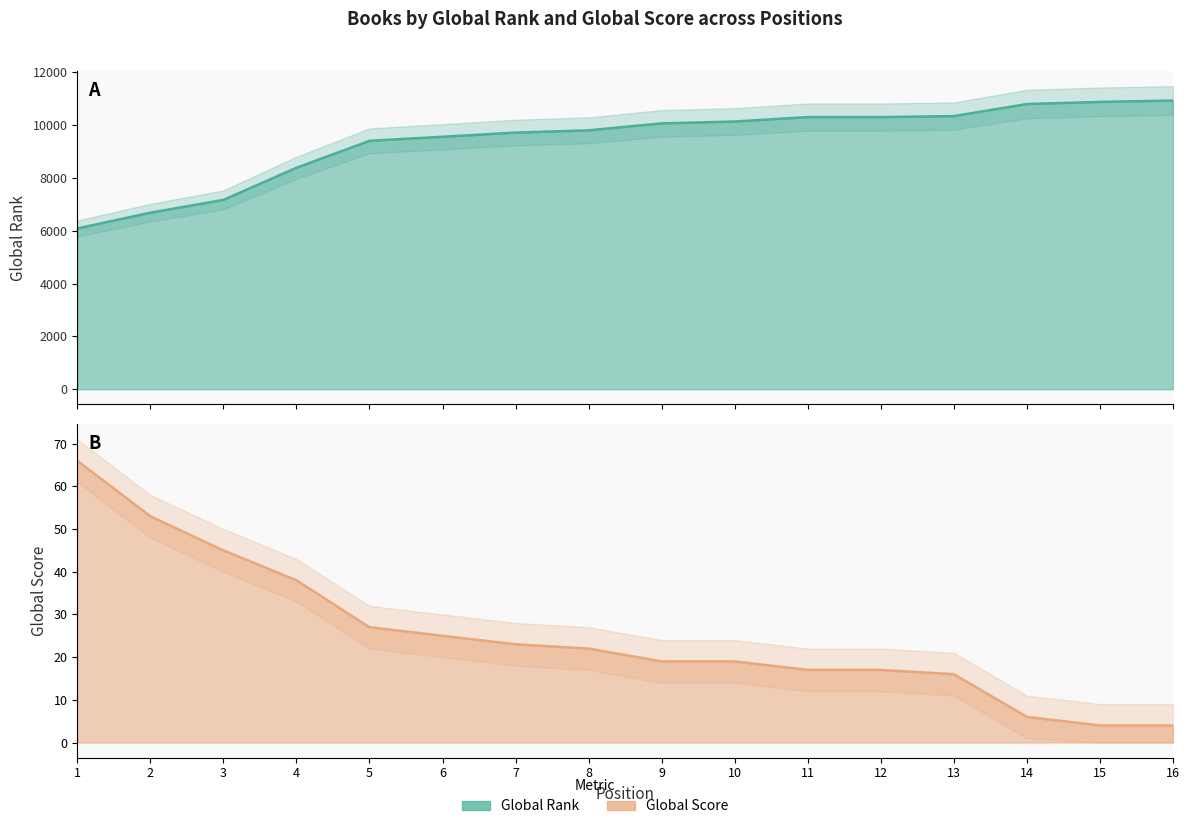

Reading left to right, extract all data points from this chart.

Global Rank: 1=6085	2=6682	3=7167	4=8382	5=9403	6=9556	7=9715	8=9800	9=10063	10=10134	11=10301	12=10301	13=10339	14=10795	15=10876	16=10928
Global Score: 1=66	2=53	3=45	4=38	5=27	6=25	7=23	8=22	9=19	10=19	11=17	12=17	13=16	14=6	15=4	16=4